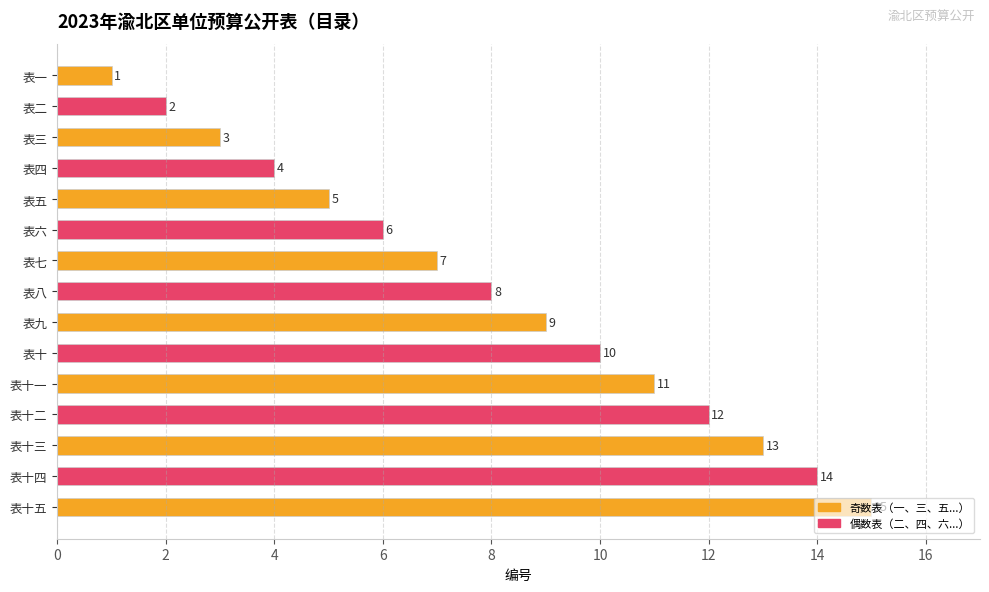

What is the ratio of the value at 表四 to the value at 表十?

0.4